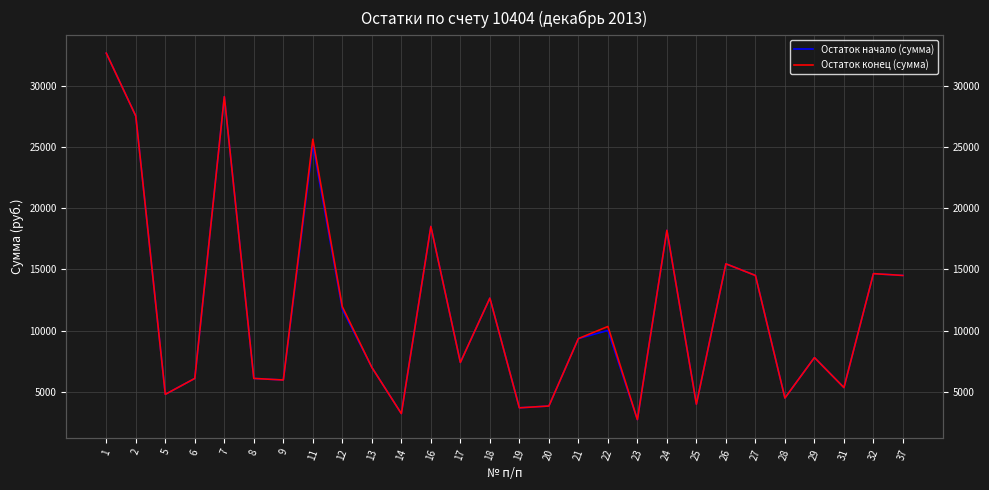

True or false: Остаток конец (сумма) and Остаток начало (сумма) cross at least once.

False